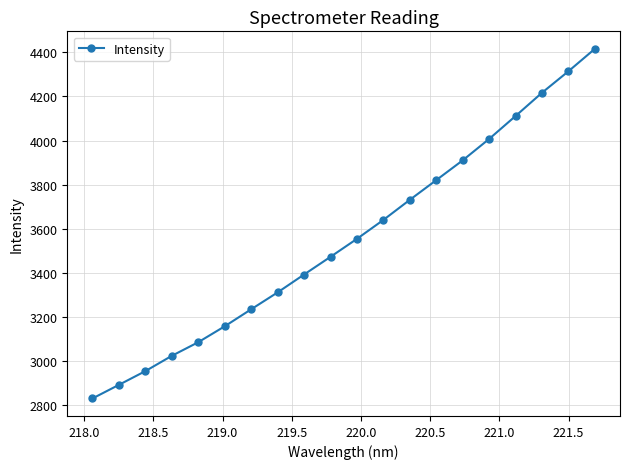

What is the value of the 18th point from the left?

4217.1